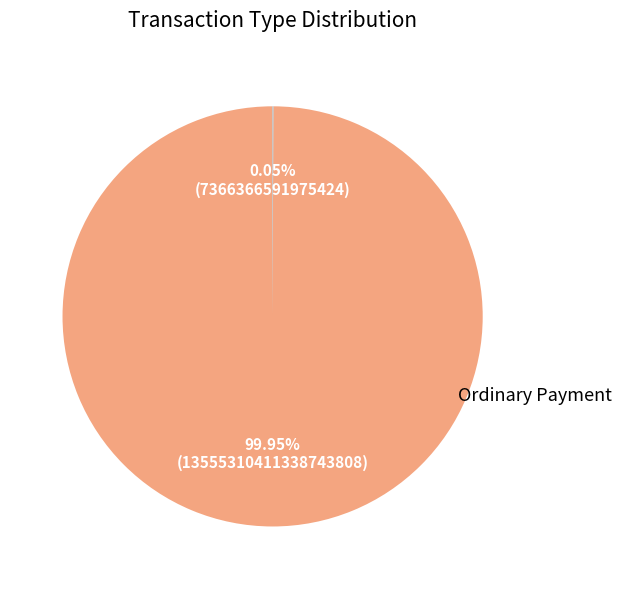

Does any single category account for the majority?

Yes